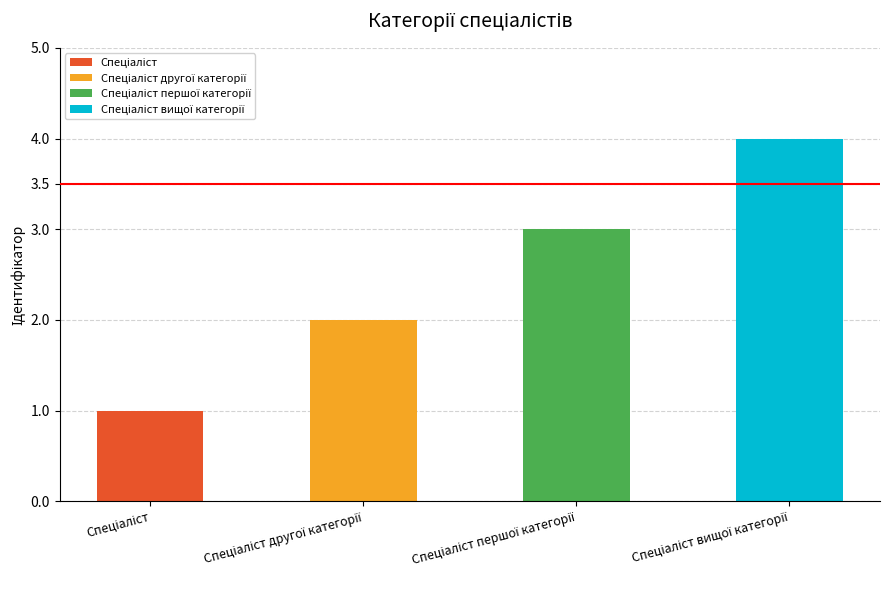

What is the average value?

2